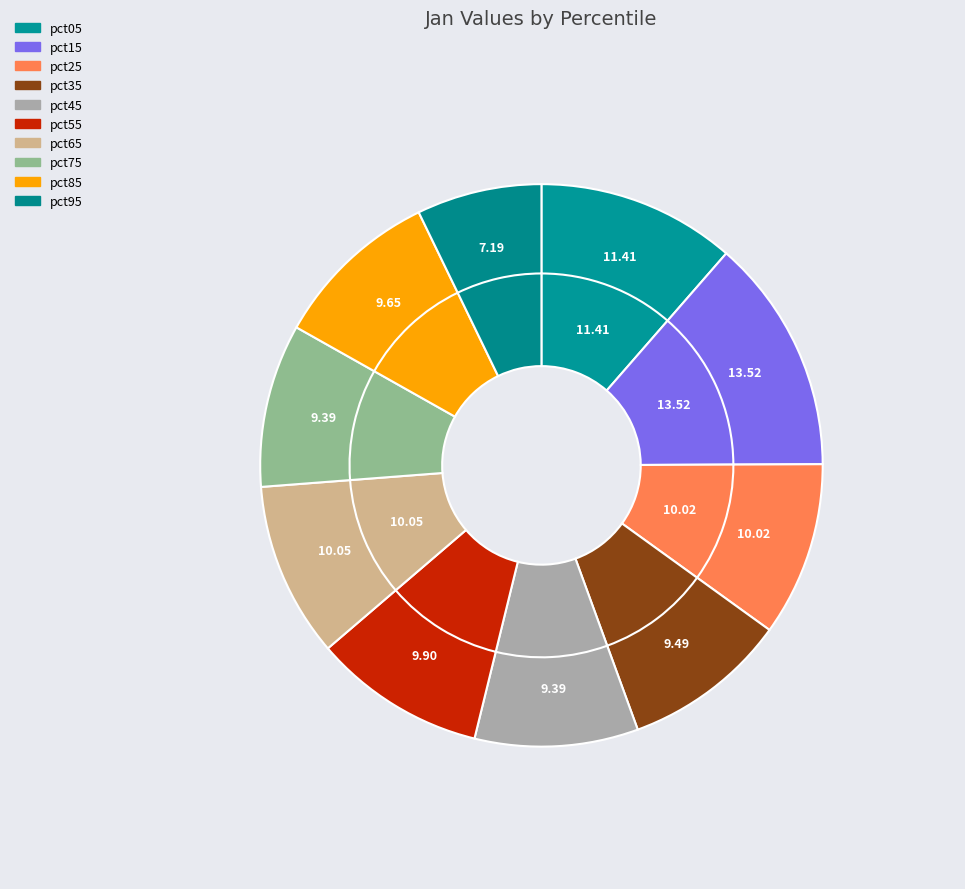

Which slice is the largest?

pct15